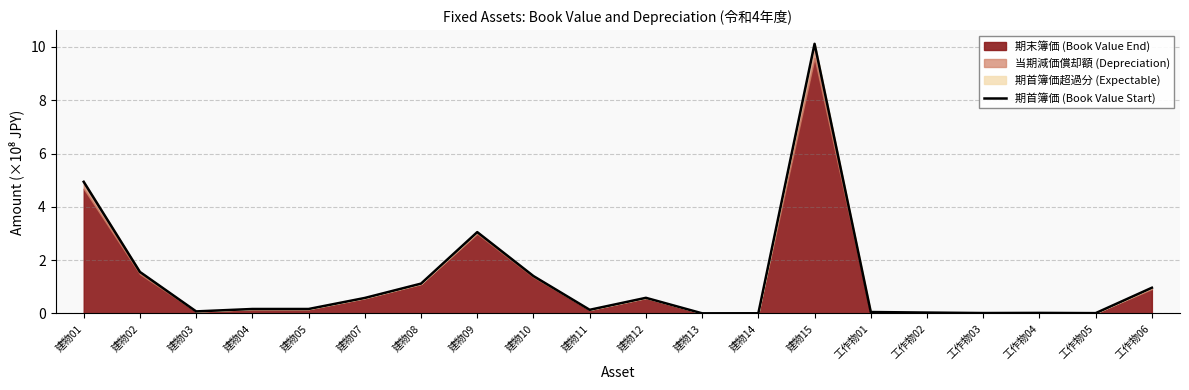

Reading left to right, what are all the values shown in this chart?

建物01=4.9	建物02=1.6	建物03=0.1	建物04=0.2	建物05=0.2	建物07=0.6	建物08=1.1	建物09=3.1	建物10=1.4	建物11=0.1	建物12=0.6	建物13=0.0	建物14=0.0	建物15=10.1	工作物01=0.1	工作物02=0.0	工作物03=0.0	工作物04=0.0	工作物05=0.0	工作物06=1.0